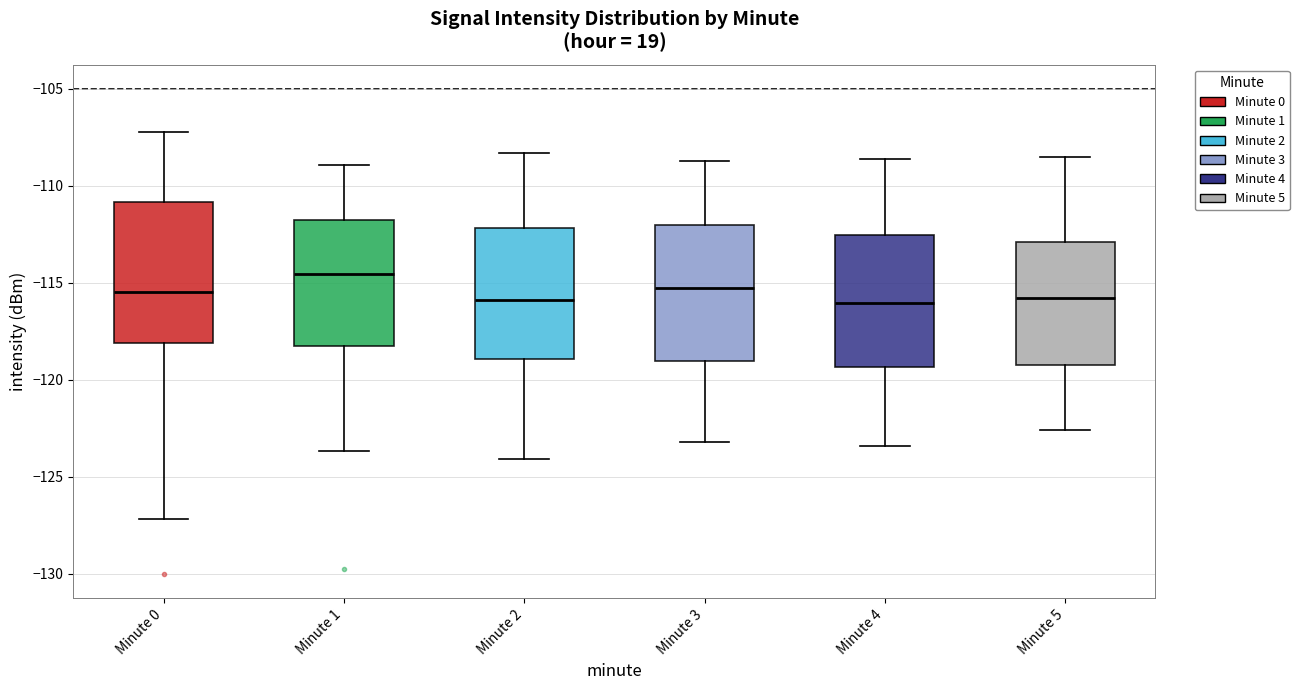

Where does the lower whisker of the box for Minute 0 end on the y-axis? The values are not printed on the chart, so give them approximately, as read against the axis.

-127.0